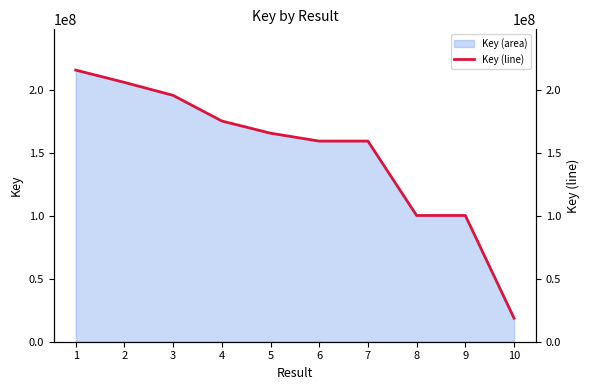

Reading right to left, extract all data points from this chart.

10=18743277	9=100477847	8=100477918	7=159688723	6=159688816	5=165962990	4=175669048	3=196078284	2=206413255	1=216204284